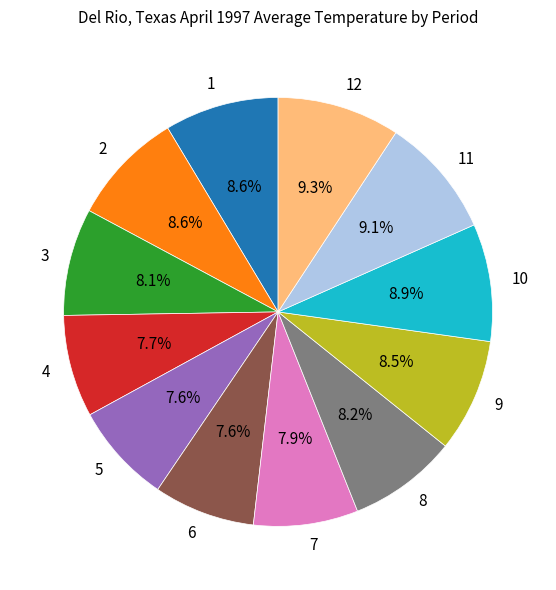

What percentage do 5 and 11 together represent?

16.7%